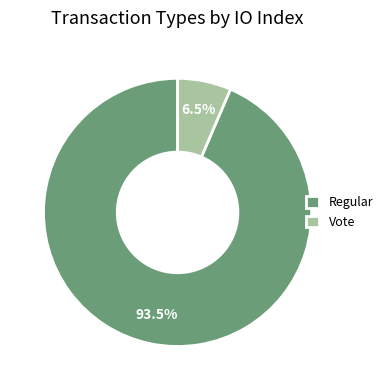

Count the number of slices in the pie.

2